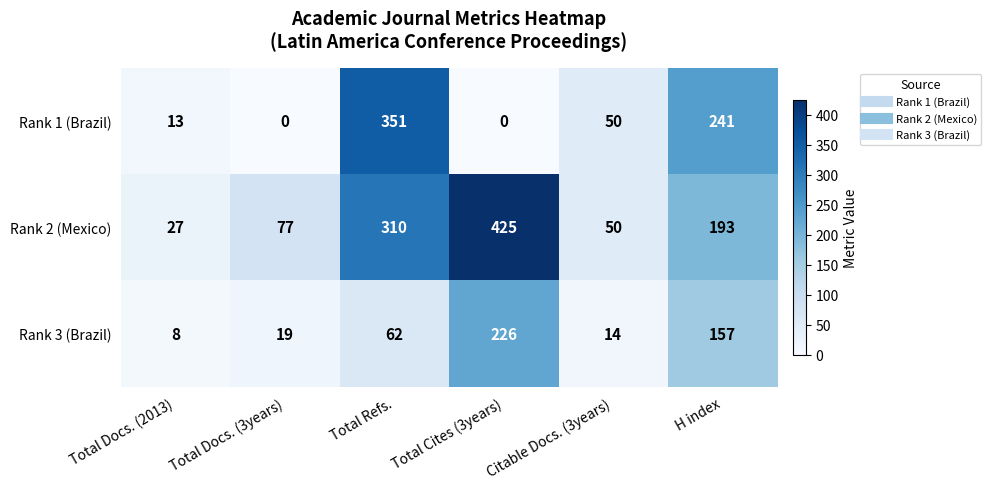

At how many categories does at least one series exceed 107?

3